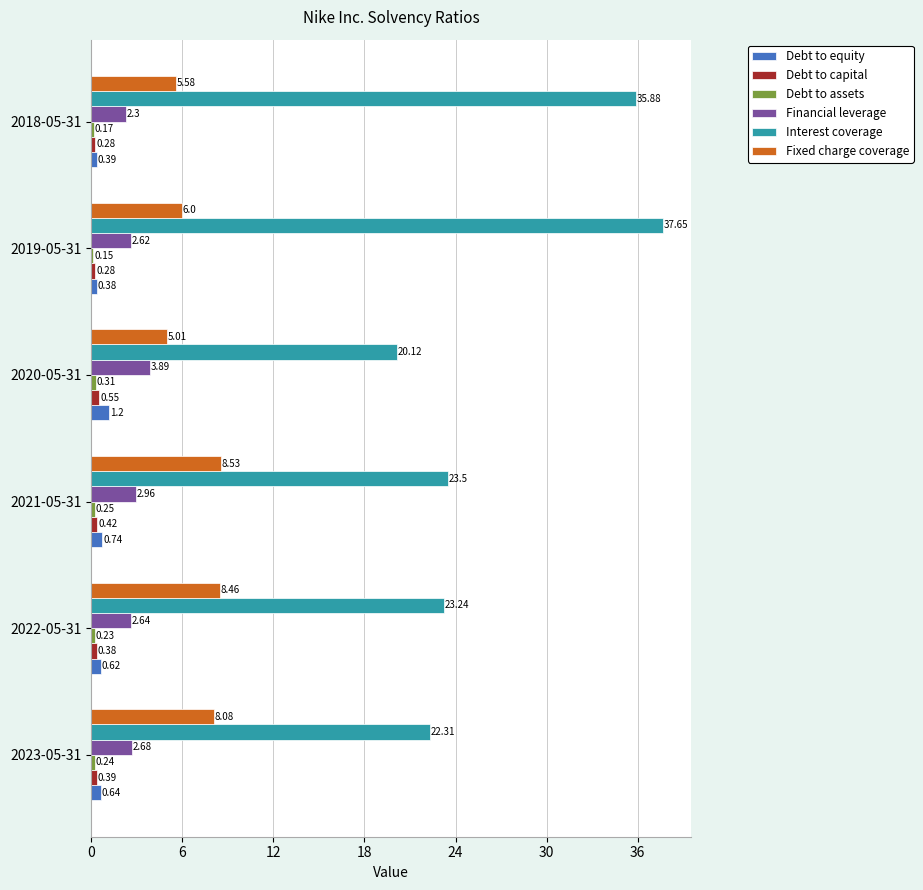

Rank the categories by Interest coverage value from lowest to highest.

2020-05-31, 2023-05-31, 2022-05-31, 2021-05-31, 2018-05-31, 2019-05-31